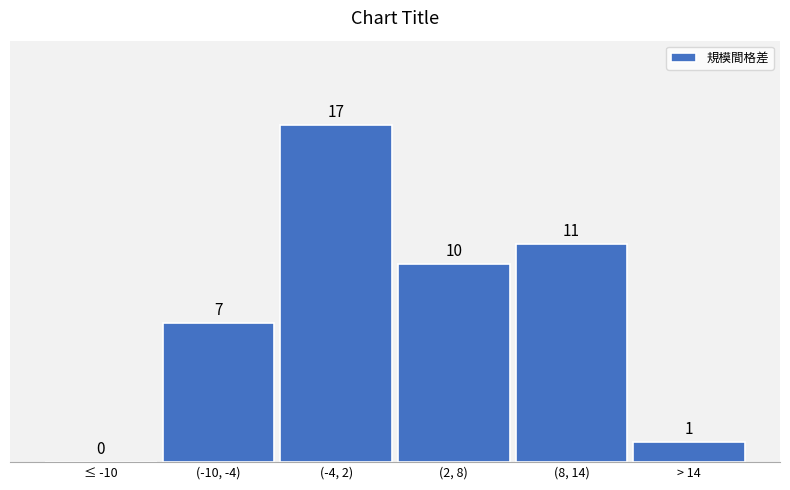

Reading left to right, list all the values displayed in this chart.

≤ -10=0	(-10, -4)=7	(-4, 2)=17	(2, 8)=10	(8, 14)=11	> 14=1